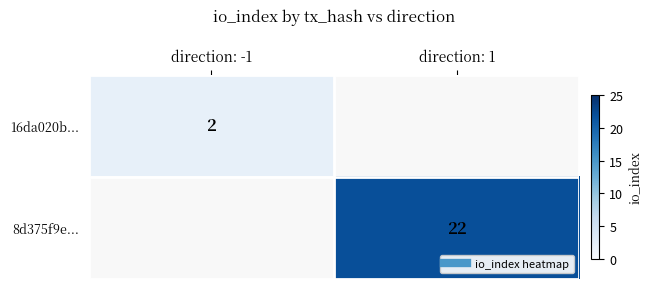

True or false: 8d375f9e... has a value of 22.0 at direction: 1.

True